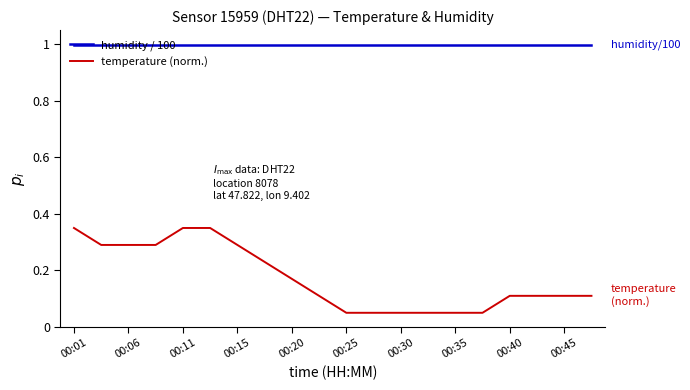

True or false: humidity / 100 and temperature (norm.) intersect in this chart.

False